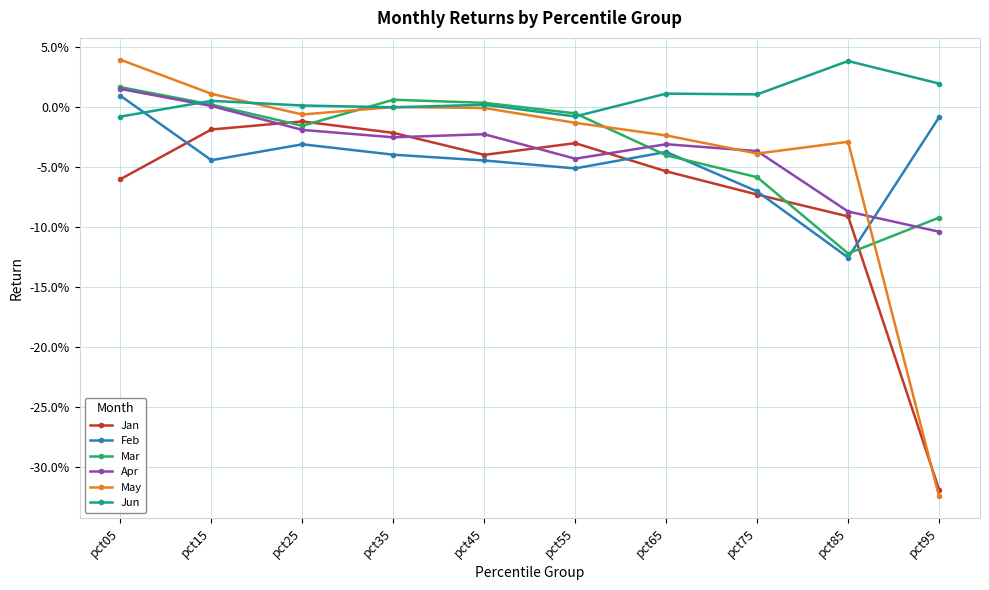

Is the value of Jan at pct25 greater than the value of Apr at pct65?

Yes